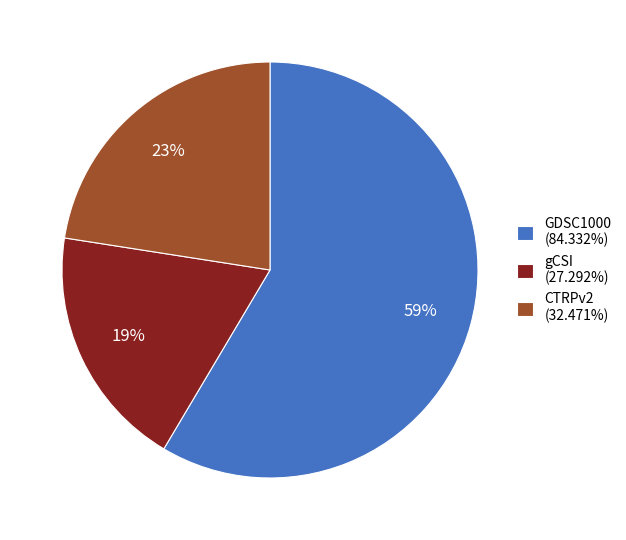

To the nearest percent, what portion does CTRPv2 (32.471%) represent?

23%